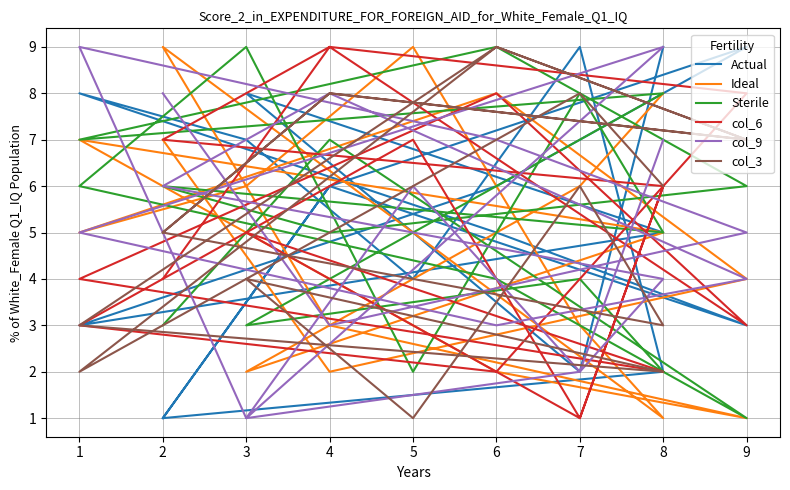

Where is the first local minimum for Sterile?

3